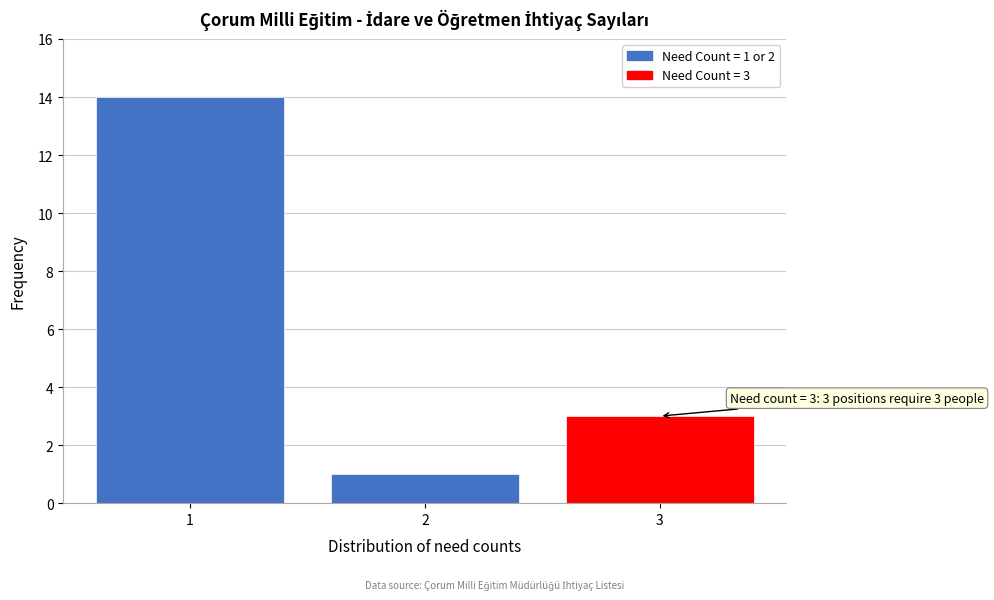

Reading right to left, transcribe all the data shown in this chart.

3	1	14